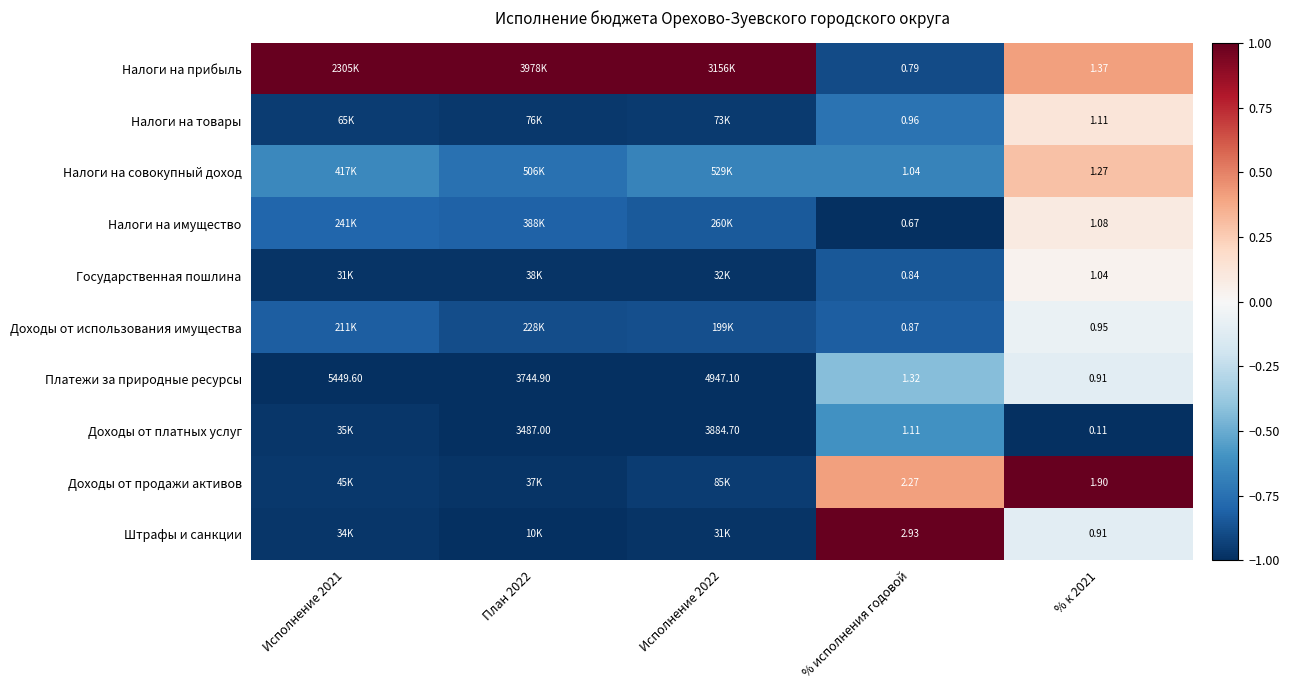

Which category has the highest value across all series?

Исполнение 2021